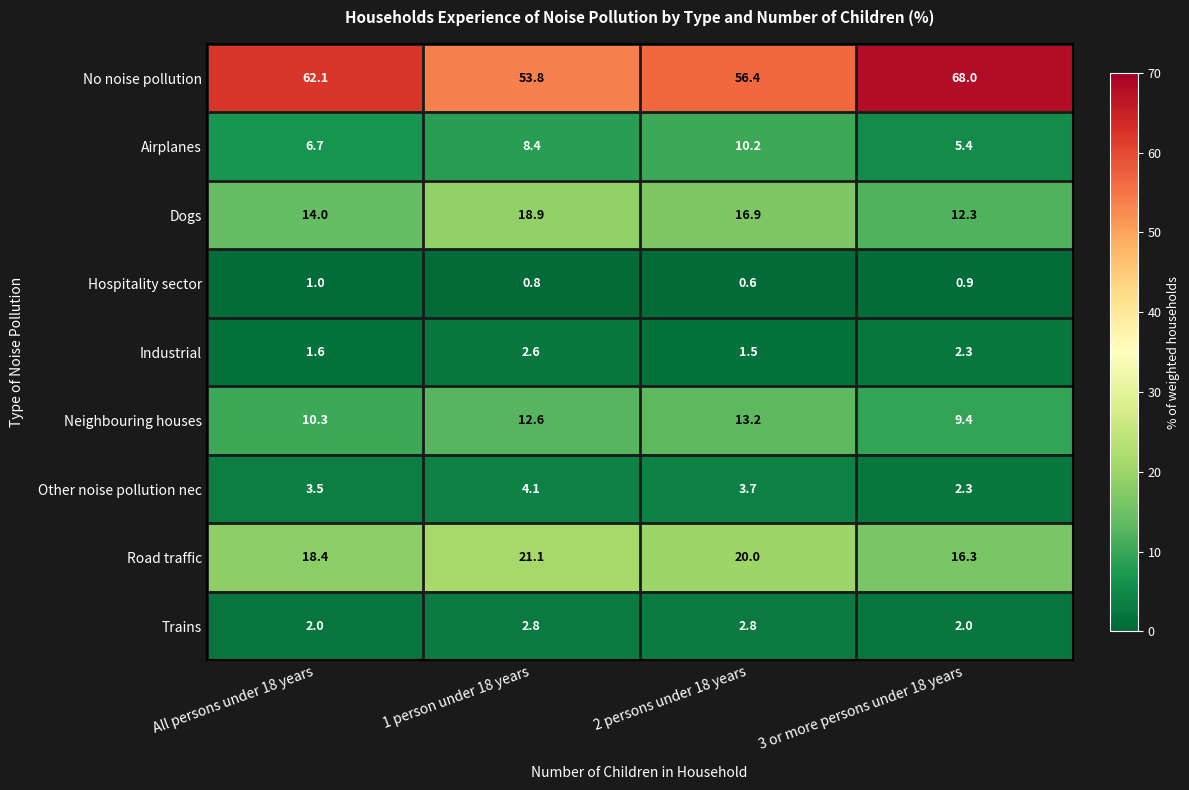

At which category does the chart reach its minimum across all series?

2 persons under 18 years